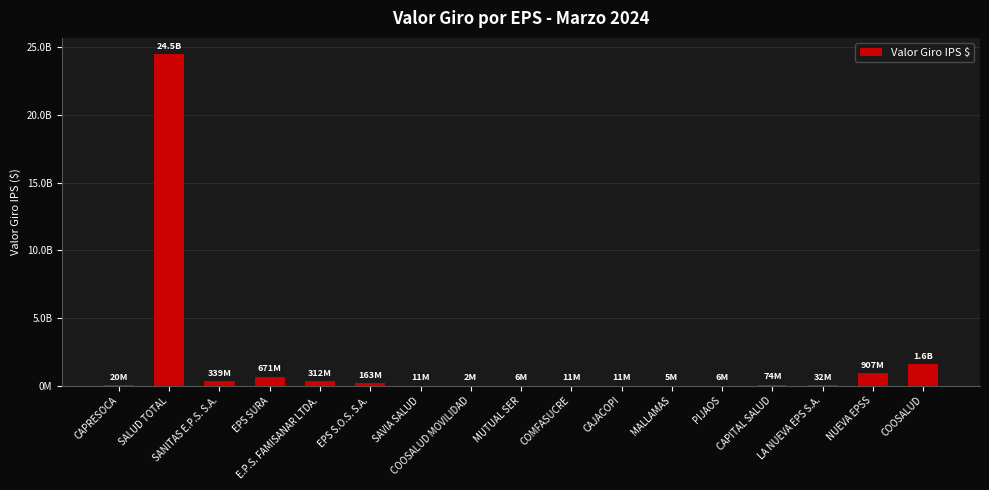

Are the bars horizontal?

No